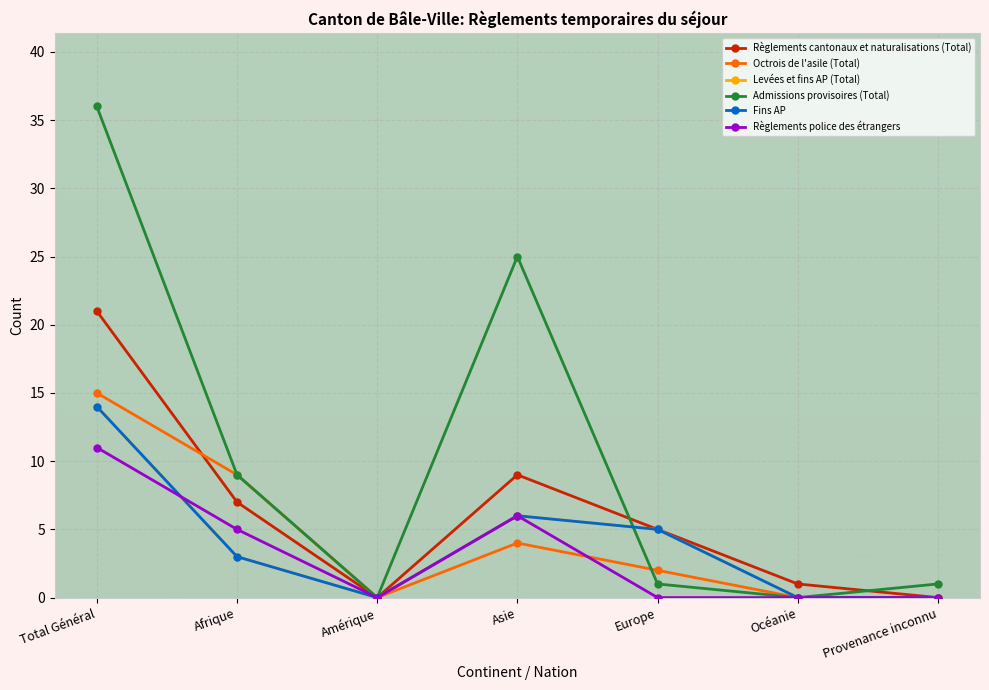

Does the chart display data point markers on the line(s)?

Yes